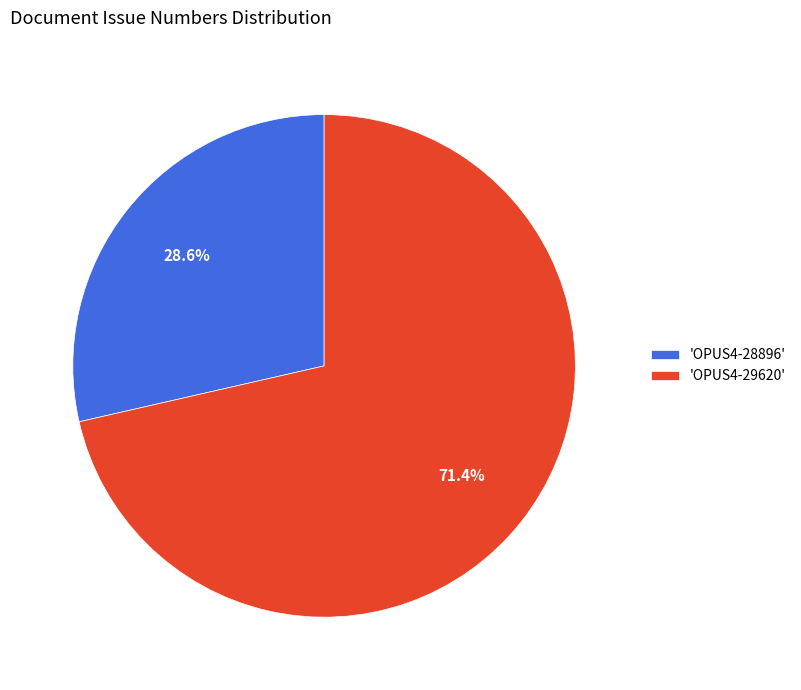

Which slice is the largest?

'OPUS4-29620'